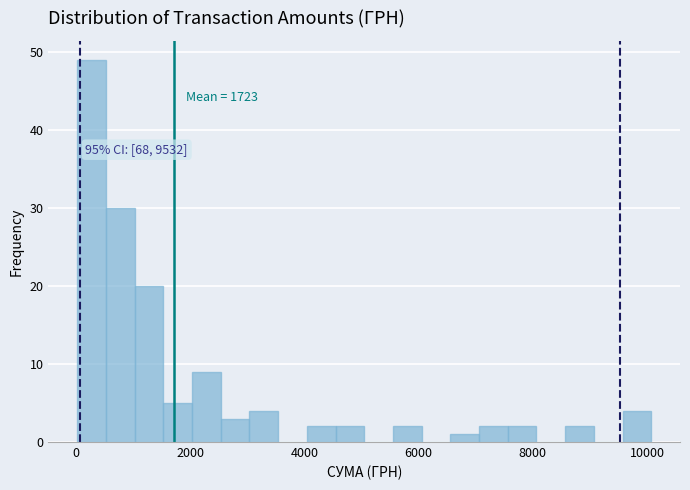

Read against the x-axis, roughly where is the centre of the tallest bar?

200